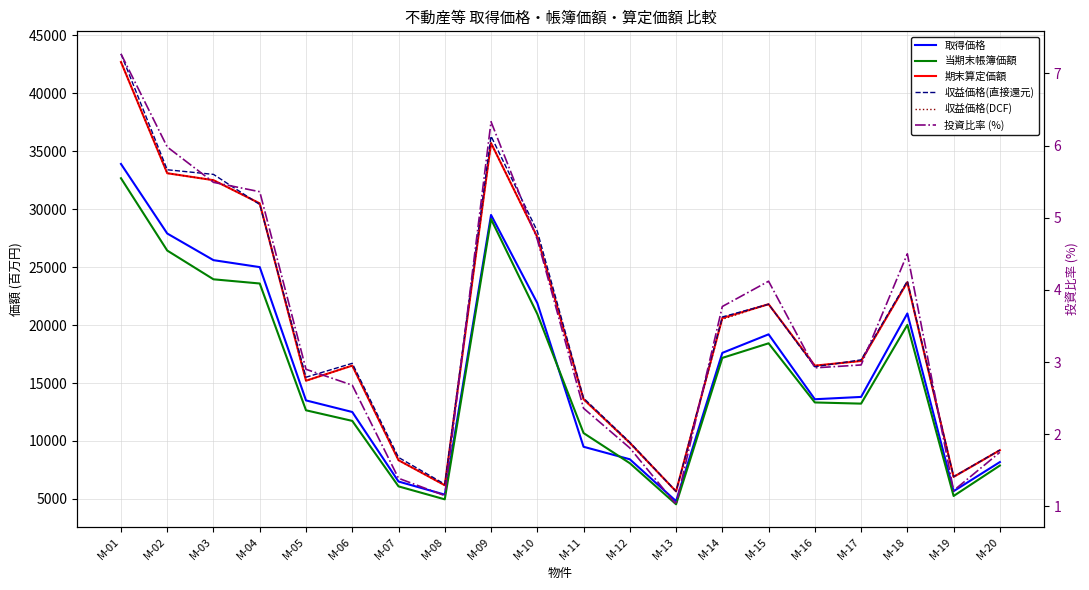

Read the 期末算定価額 value at M-16.

16500.0